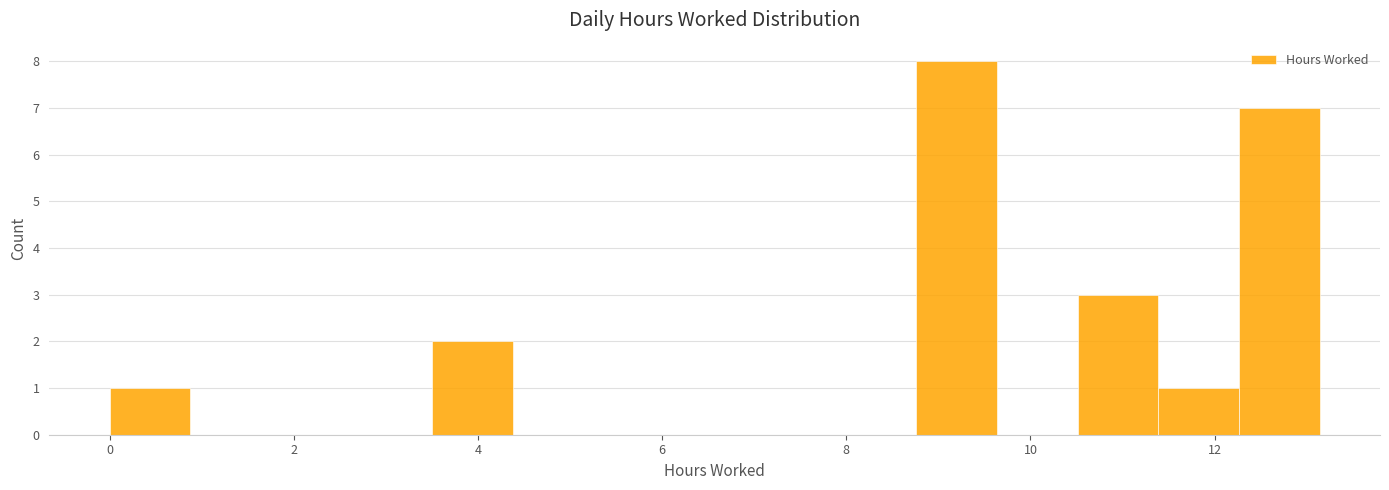

Reading left to right, list every bar in this chart as the range it spans on the x-axis followed by its height. Neither the bar edges nor the heights are printed on the chart, so give them approximately, as read against the axes.

0.0 to 0.8: 1
0.8 to 1.8: 0
1.8 to 2.6: 0
2.6 to 3.6: 0
3.6 to 4.4: 2
4.4 to 5.2: 0
5.2 to 6.2: 0
6.2 to 7.0: 0
7.0 to 7.8: 0
7.8 to 8.8: 0
8.8 to 9.6: 8
9.6 to 10.6: 0
10.6 to 11.4: 3
11.4 to 12.2: 1
12.2 to 13.2: 7